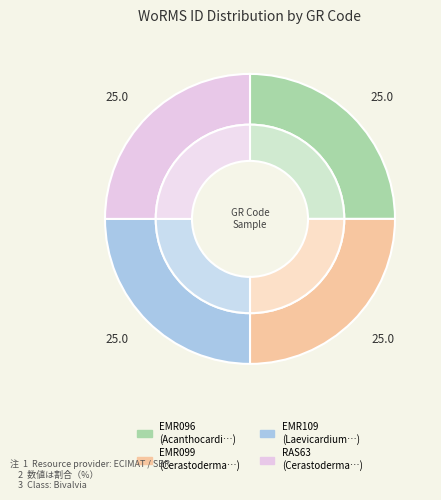

To the nearest percent, what percentage of the pie is EMR099?

25%